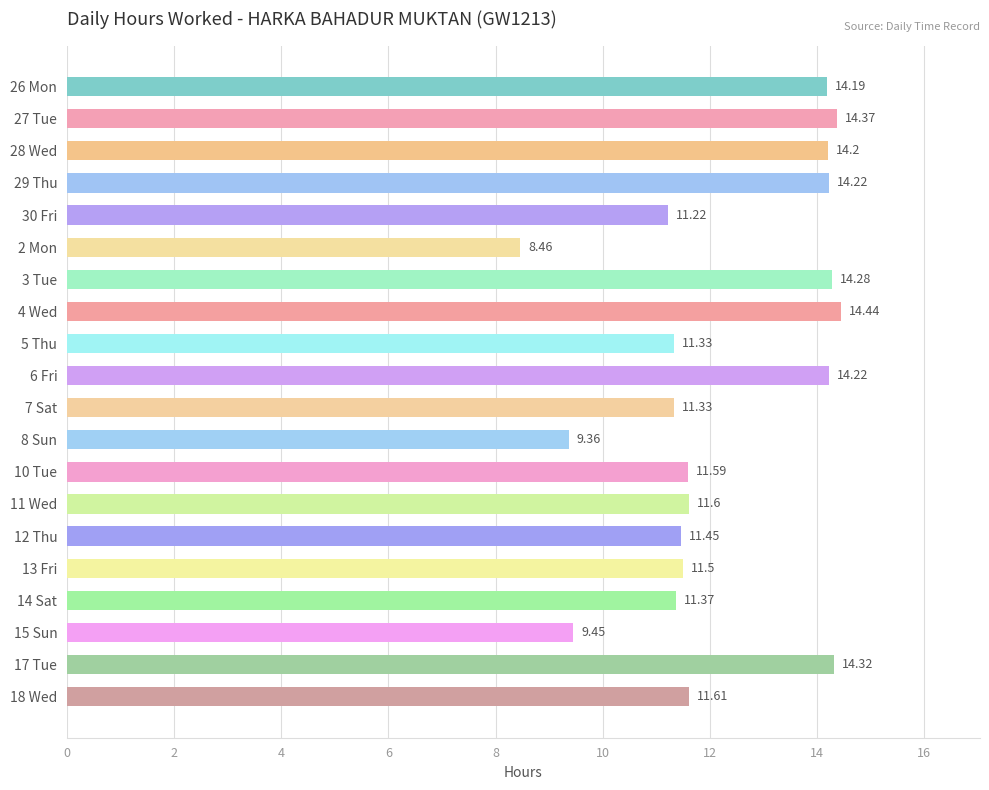

Which category has the lowest value across all series?

2 Mon